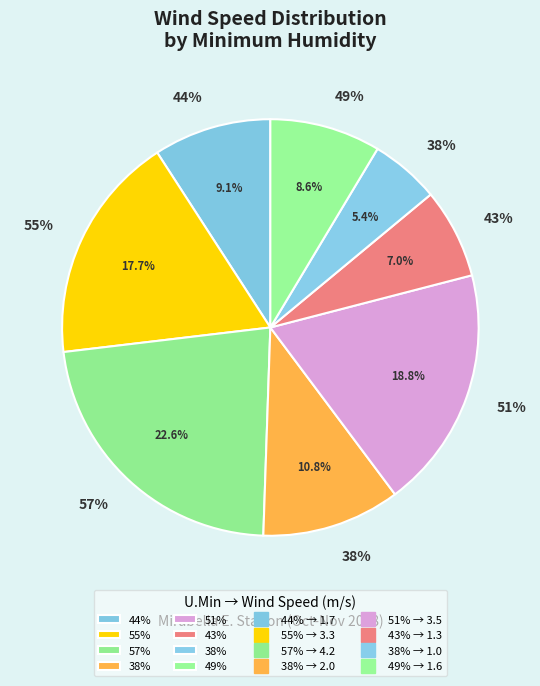

To the nearest percent, what is the difference between the 51% and 55% slice percentages?

1%